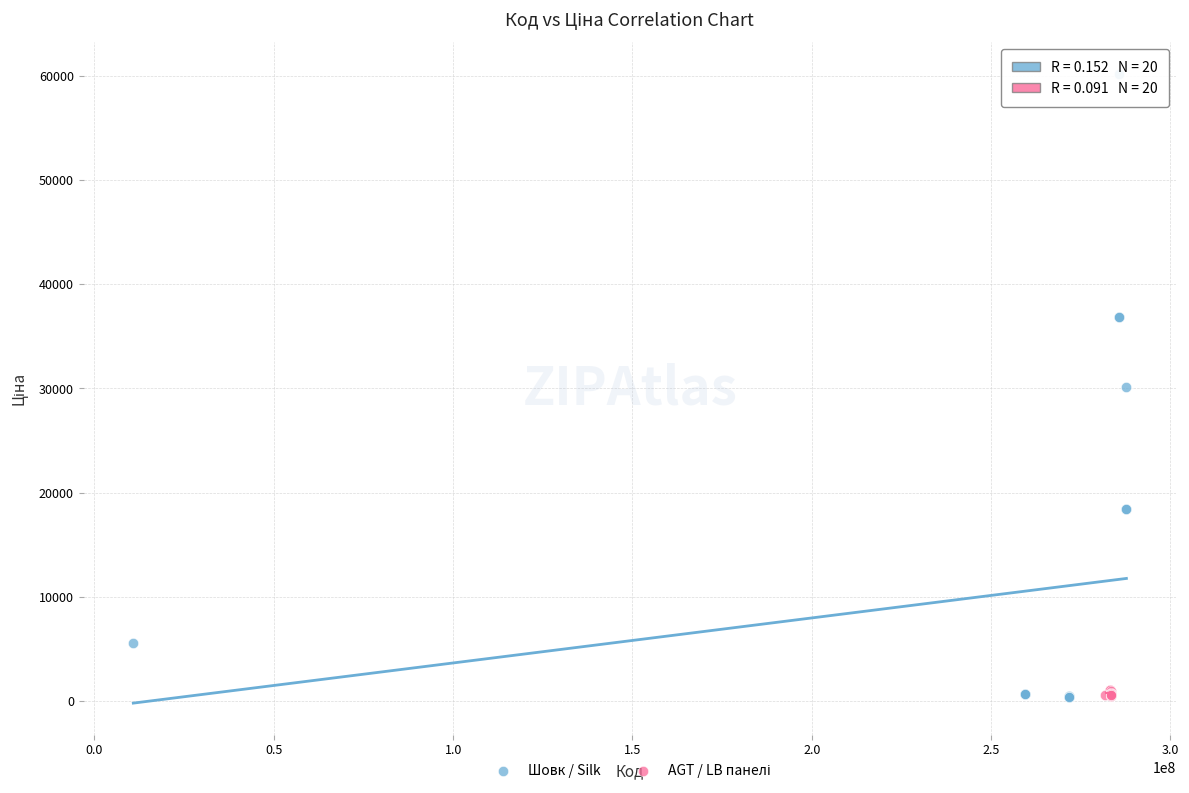

Which series has the largest Y range (max minus min)?

Шовк / Silk